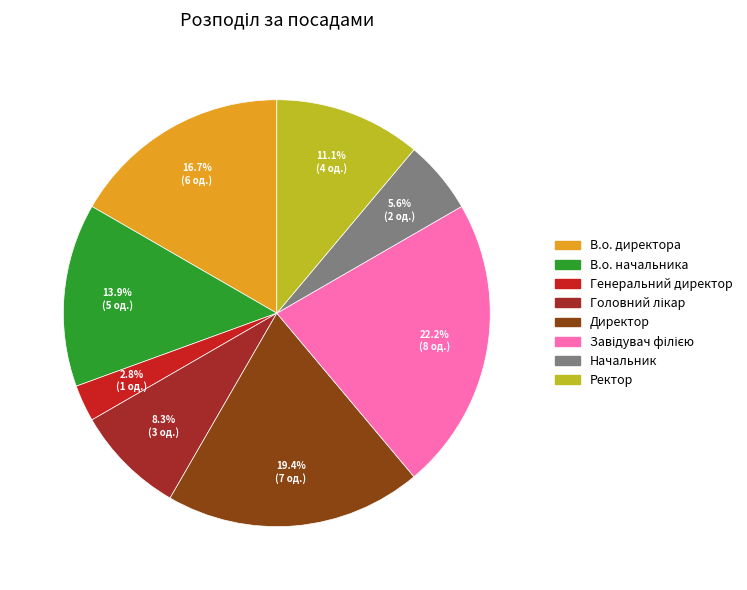

Does any single category account for the majority?

No